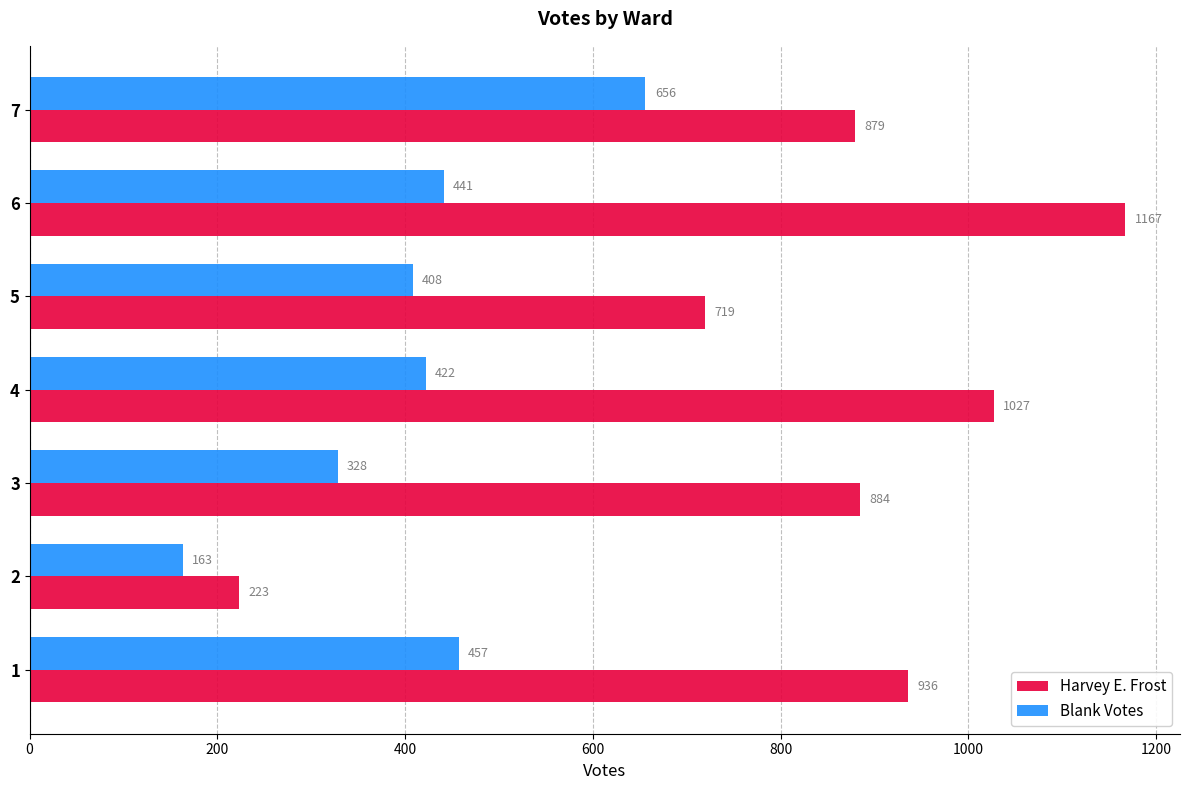

Which series has the widest spread of values?

Harvey E. Frost